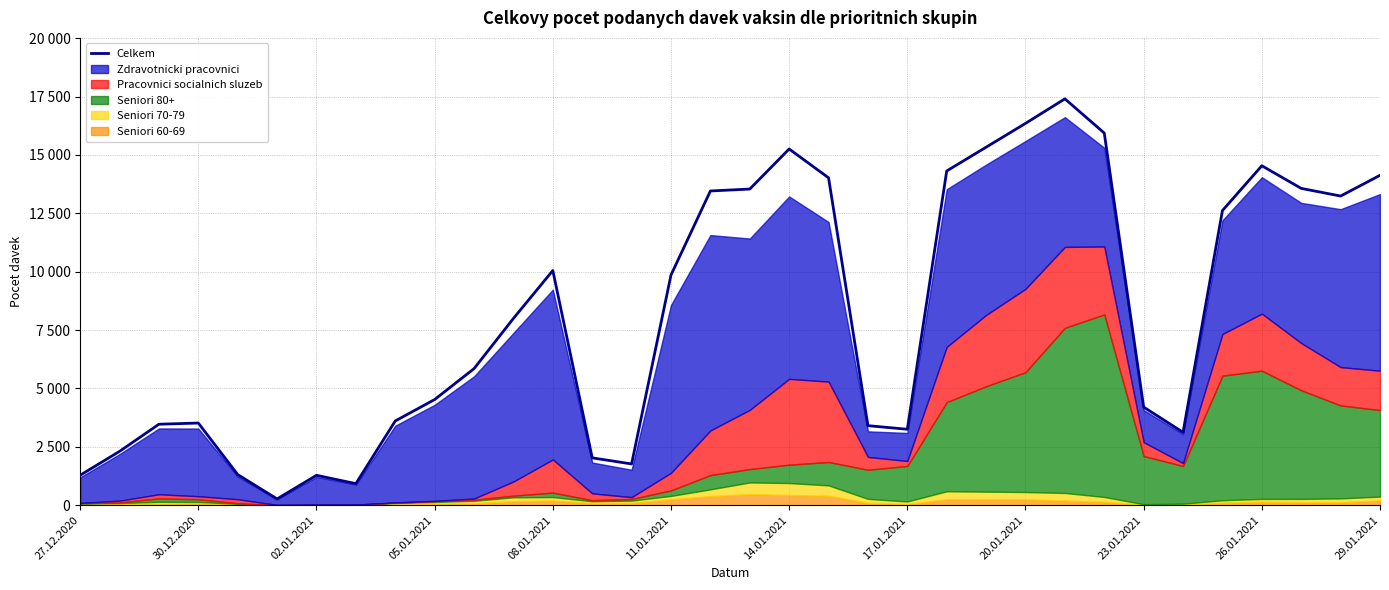

What is the maximum value shown in the chart?

17400